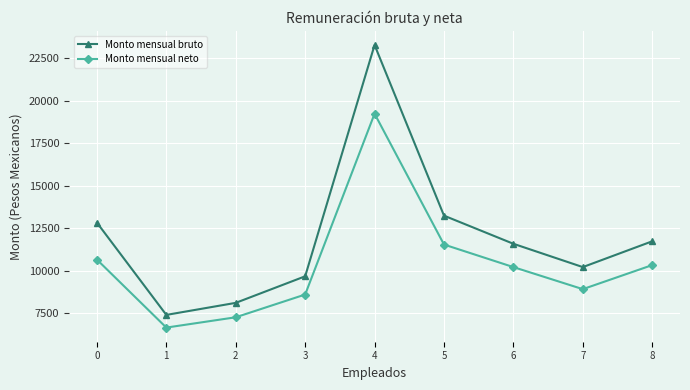

Where is the first local minimum for Monto mensual neto?

1